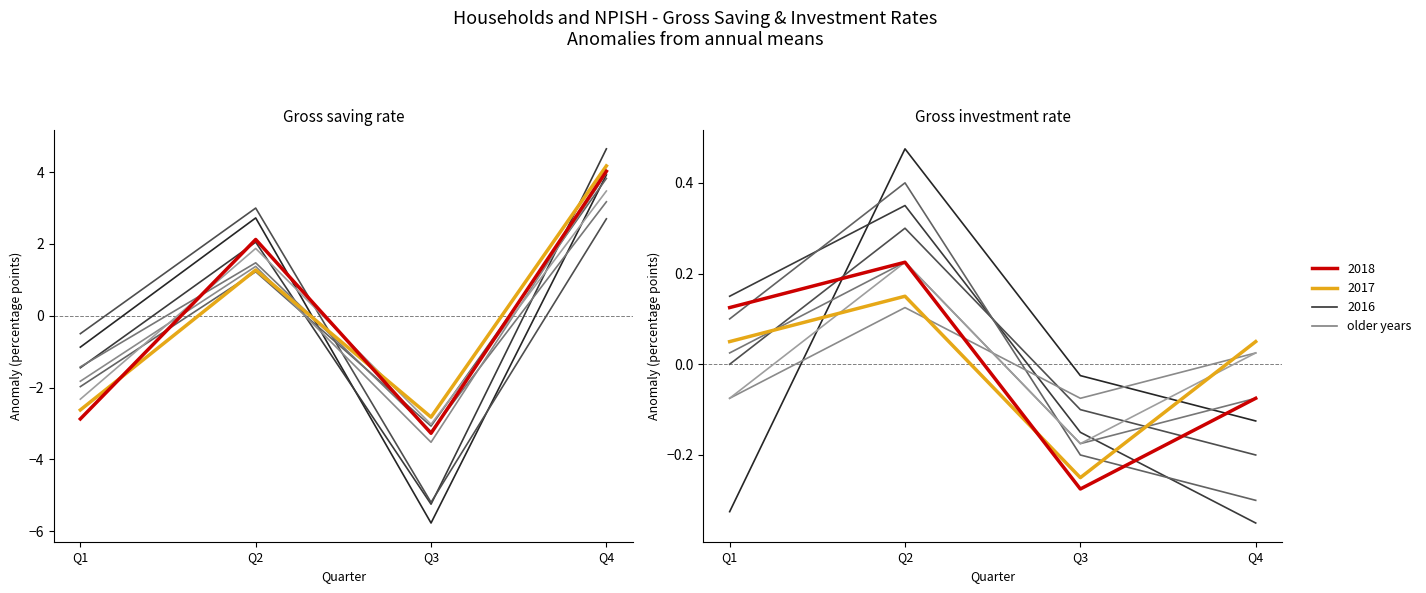

Which series has the largest total across all categories?

Gross saving rate